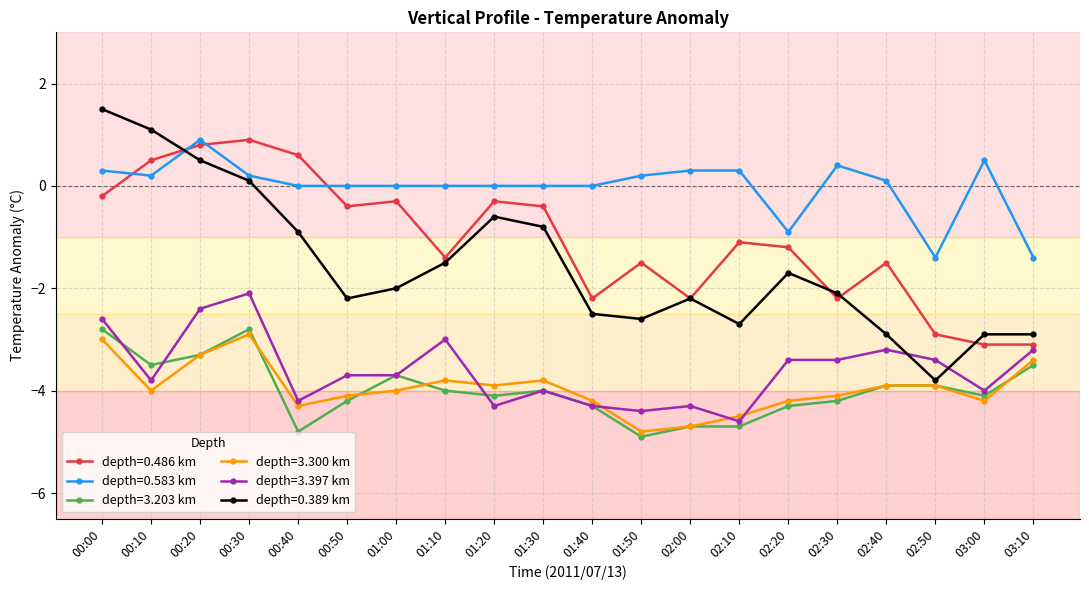

True or false: depth=0.389 km has more than 0 points higher than both neighbors.

True